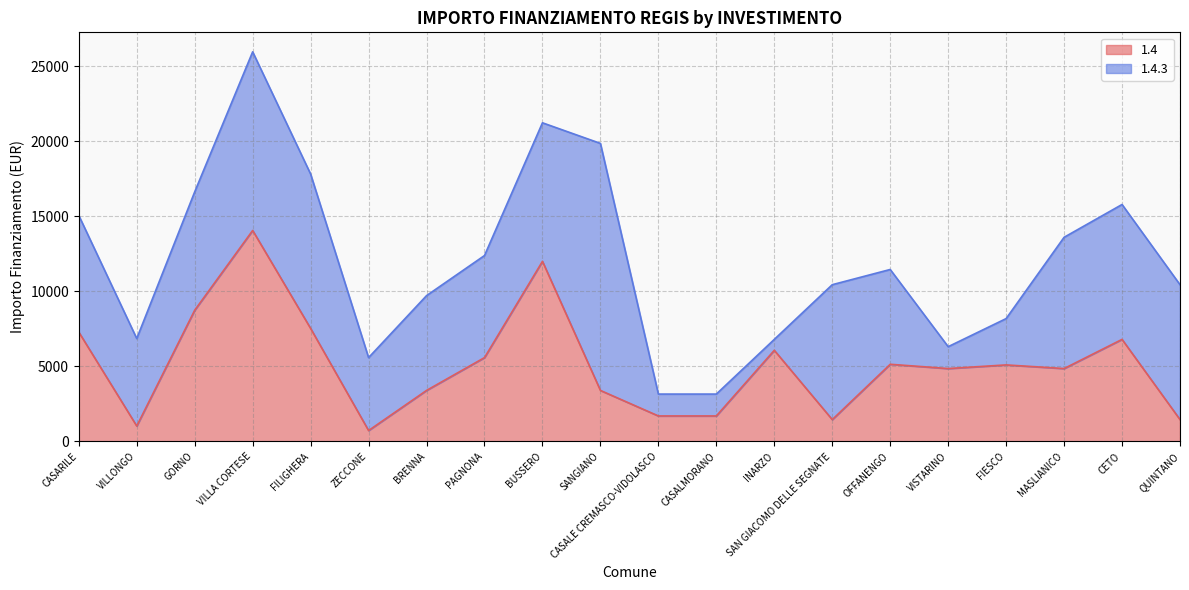

Which has a higher value, CETO or INARZO?

CETO